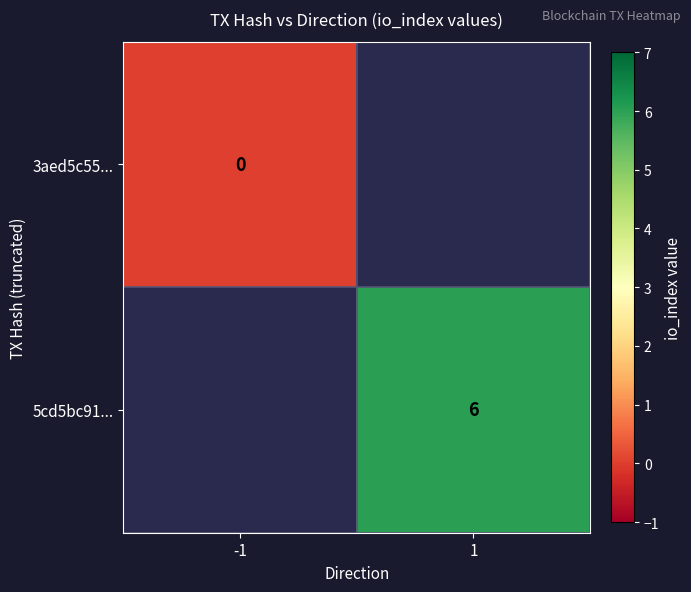

True or false: 5cd5bc91... has a value of 3 at 1.

False